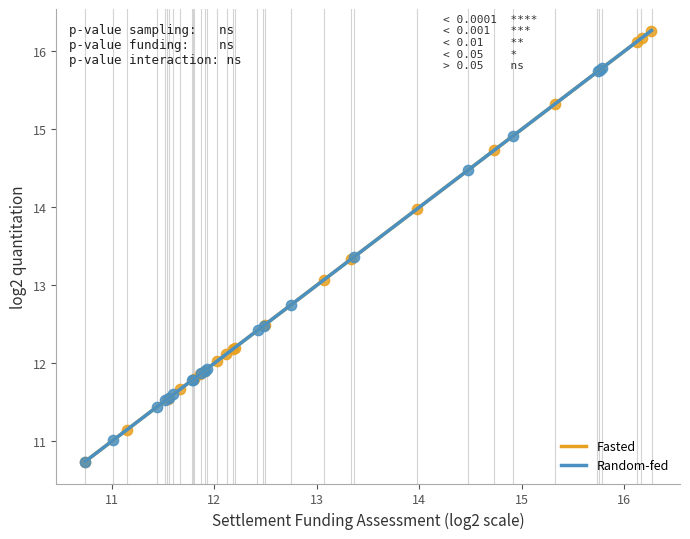

Which series reaches the maximum Y coordinate?

Fasted